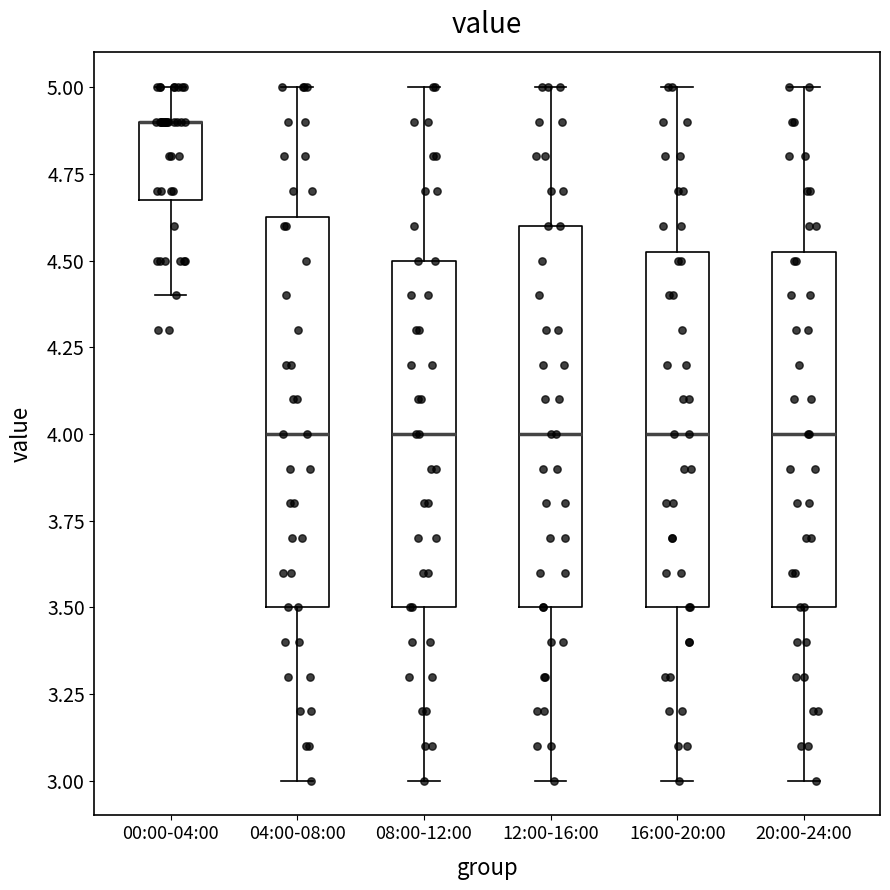

Reading left to right, read every box against the y-axis: the position of its median line, the range the box covers, and the ends of its whiskers. The values are not printed on the chart, so give them approximately, as read against the axis.

00:00-04:00: median 4.90 (drawn on the box's upper edge), box 4.70 to 4.90, whiskers 4.40 to 5.00
04:00-08:00: median 4.00, box 3.50 to 4.65, whiskers 3.00 to 5.00
08:00-12:00: median 4.00, box 3.50 to 4.50, whiskers 3.00 to 5.00
12:00-16:00: median 4.00, box 3.50 to 4.60, whiskers 3.00 to 5.00
16:00-20:00: median 4.00, box 3.50 to 4.55, whiskers 3.00 to 5.00
20:00-24:00: median 4.00, box 3.50 to 4.55, whiskers 3.00 to 5.00